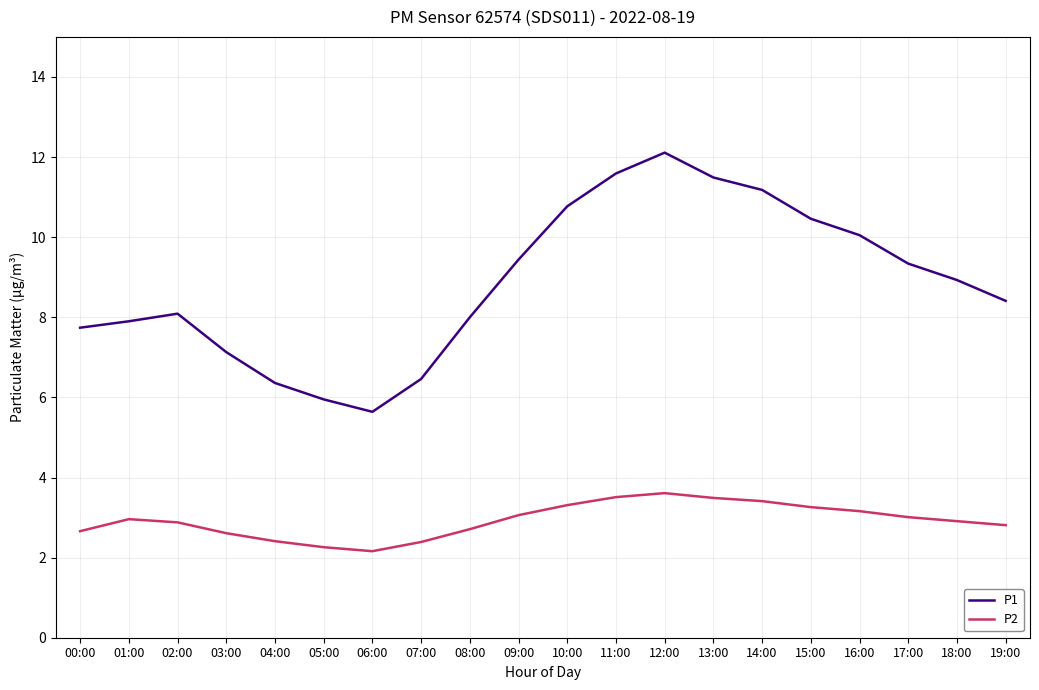

True or false: P1 has a value of 10.5 at 05:00.

False